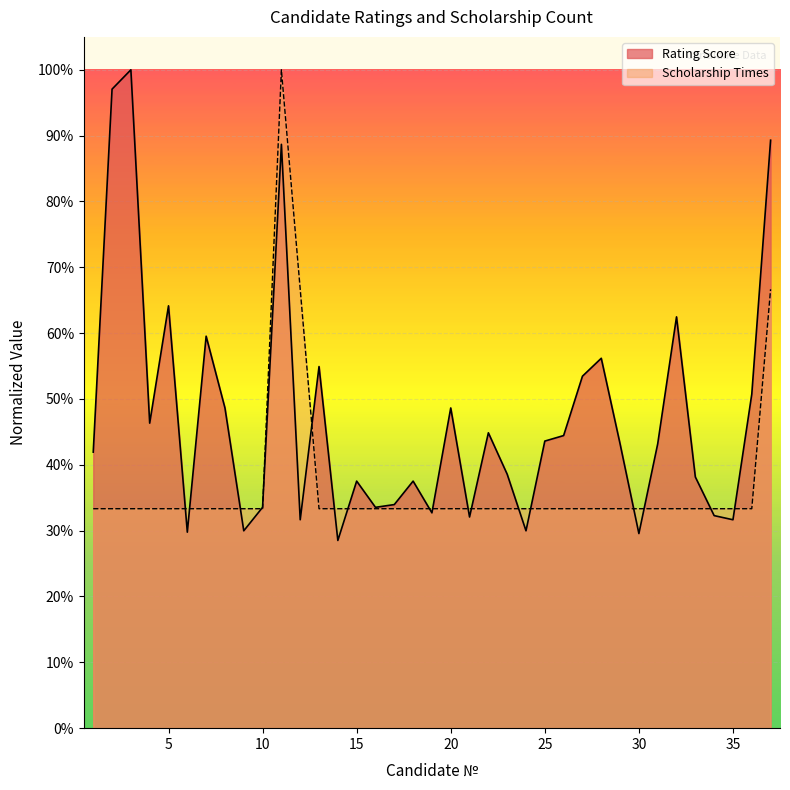

Is the value of Scholarship Times at 2 greater than the value of Rating Score at 6?

Yes